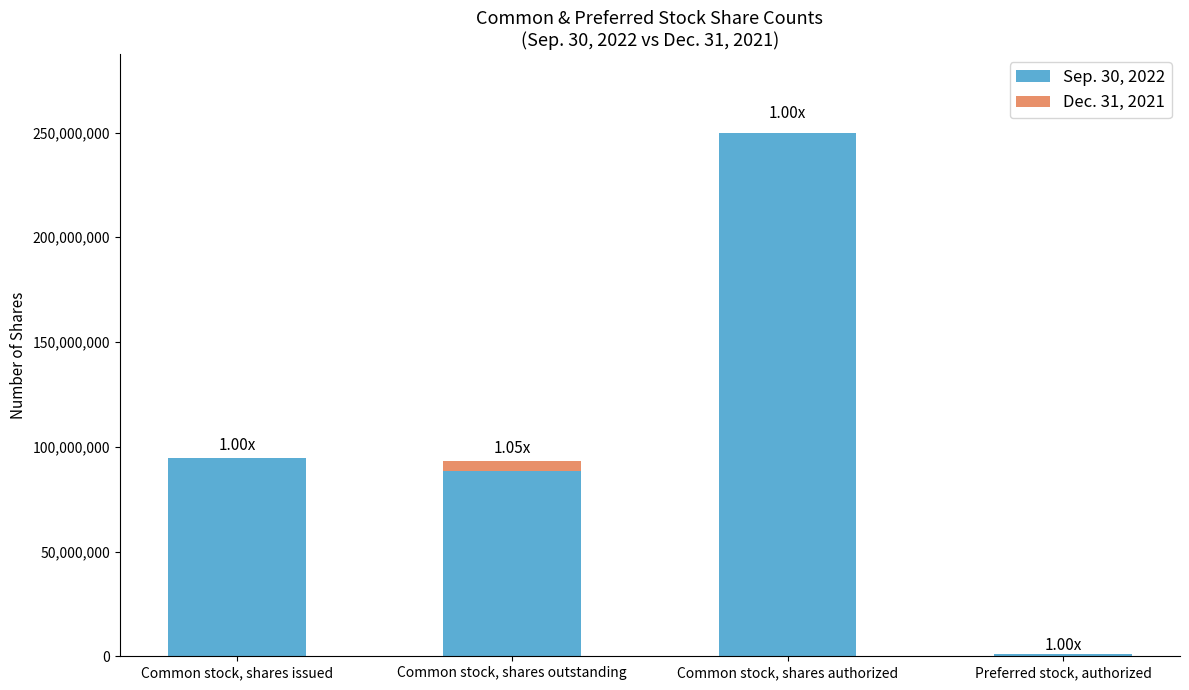

At which category is the sum across all series the highest?

Common stock, shares authorized